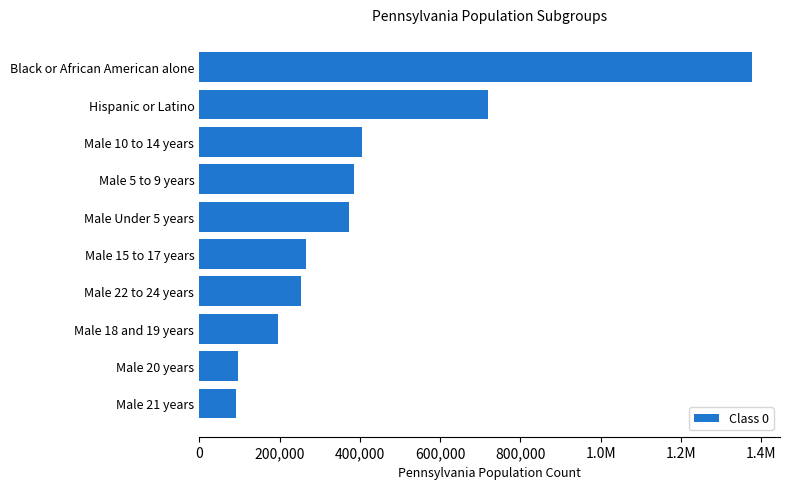

Are the bars horizontal?

Yes